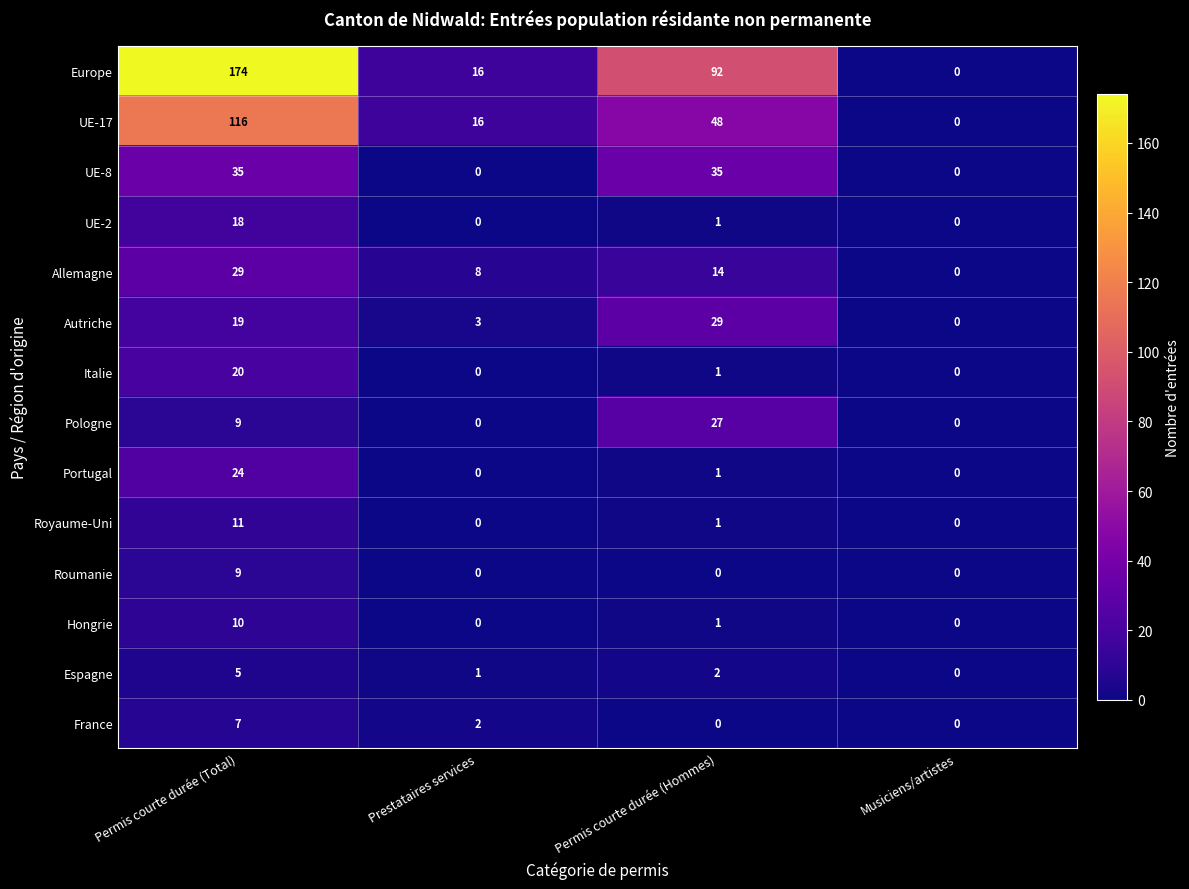

The UE-17 series shows 48 at Permis courte durée (Hommes). True or false?

True